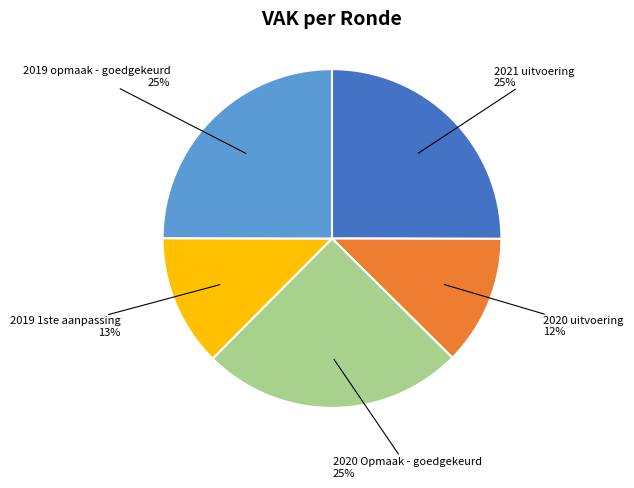

Is there any slice that represents more than half of the pie?

No